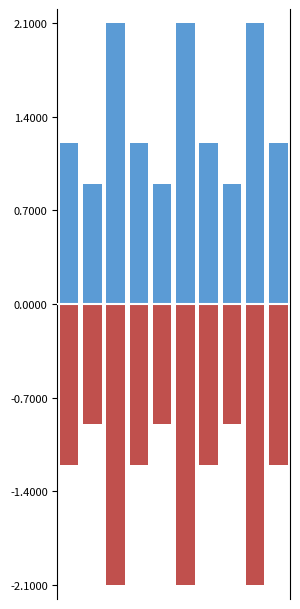

How many bars are there in total?

20